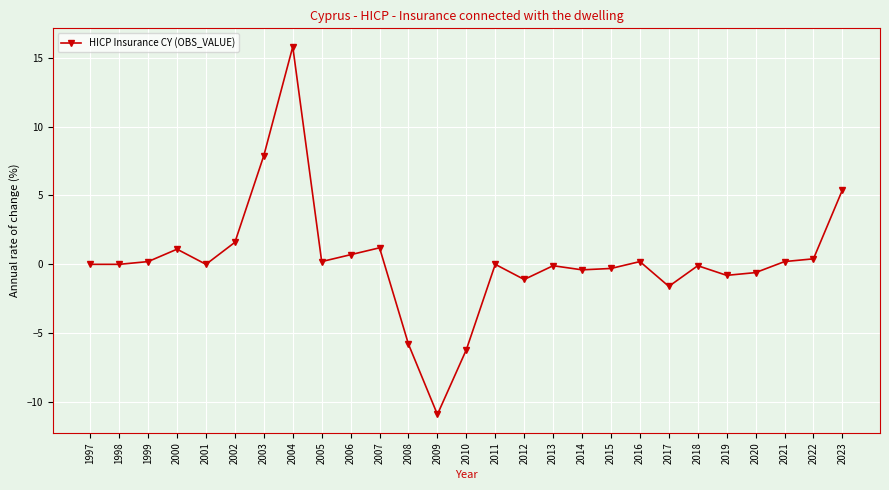

How many categories are shown in the chart?

27